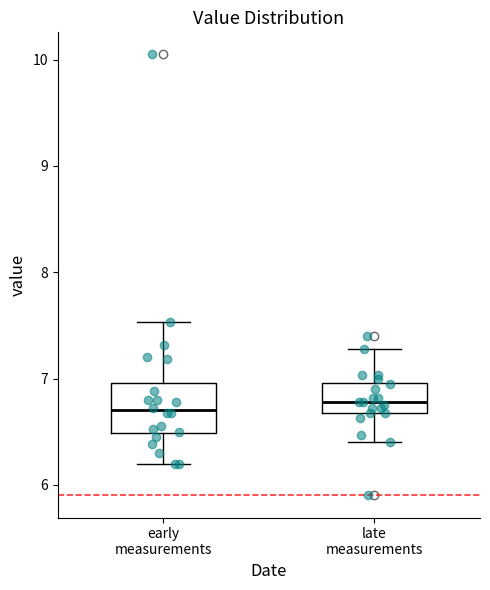

Comparing the boxes themselves (not the whiskers), which one is the tallest?

early measurements